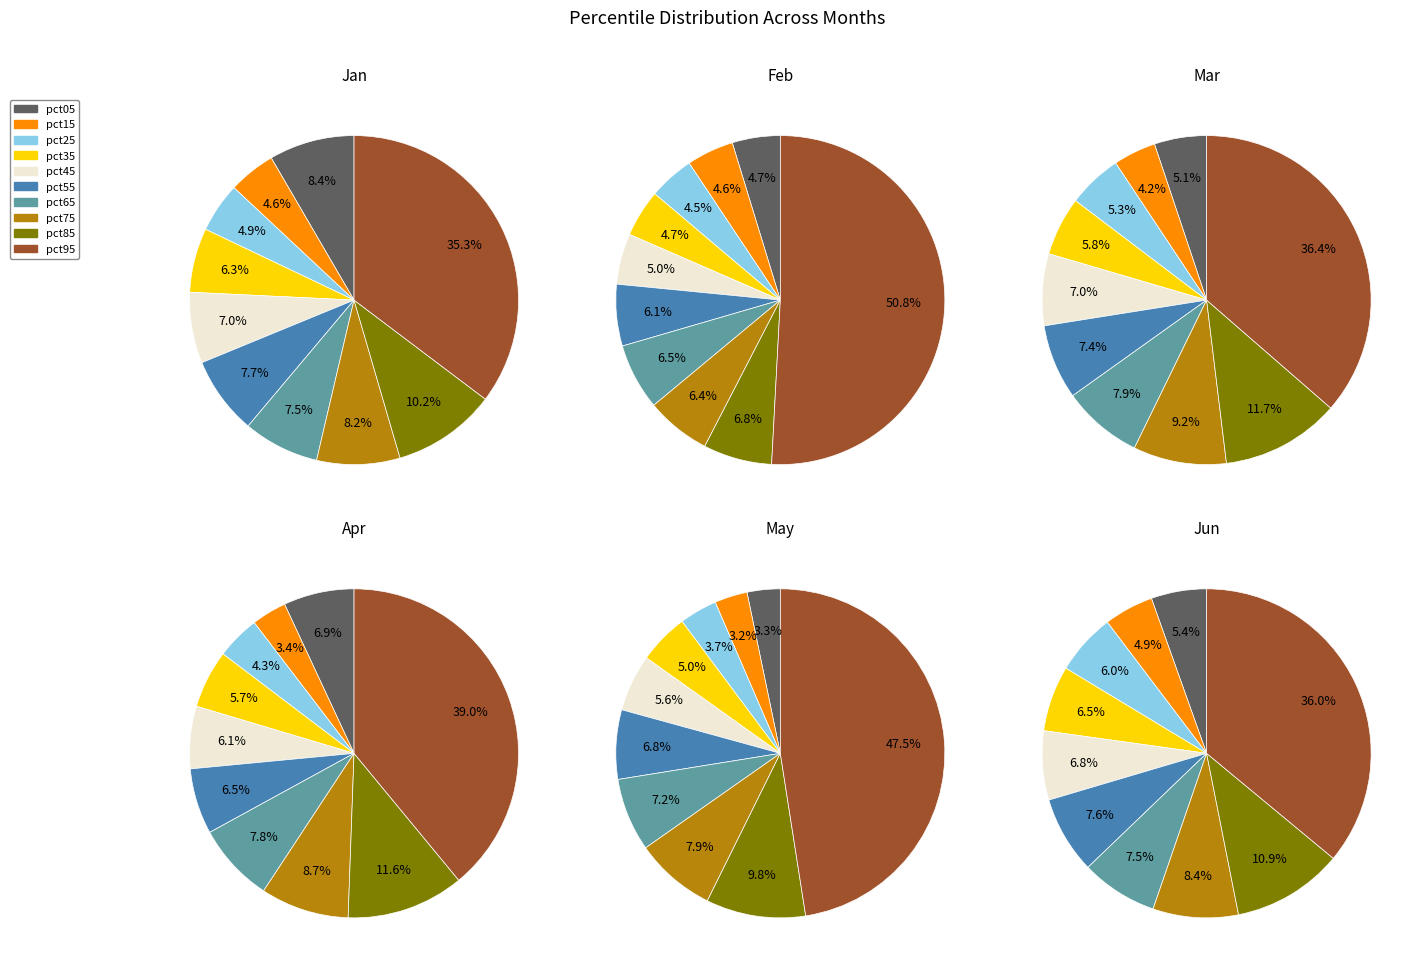

Is it true that pct95 is 30% of the pie?

False